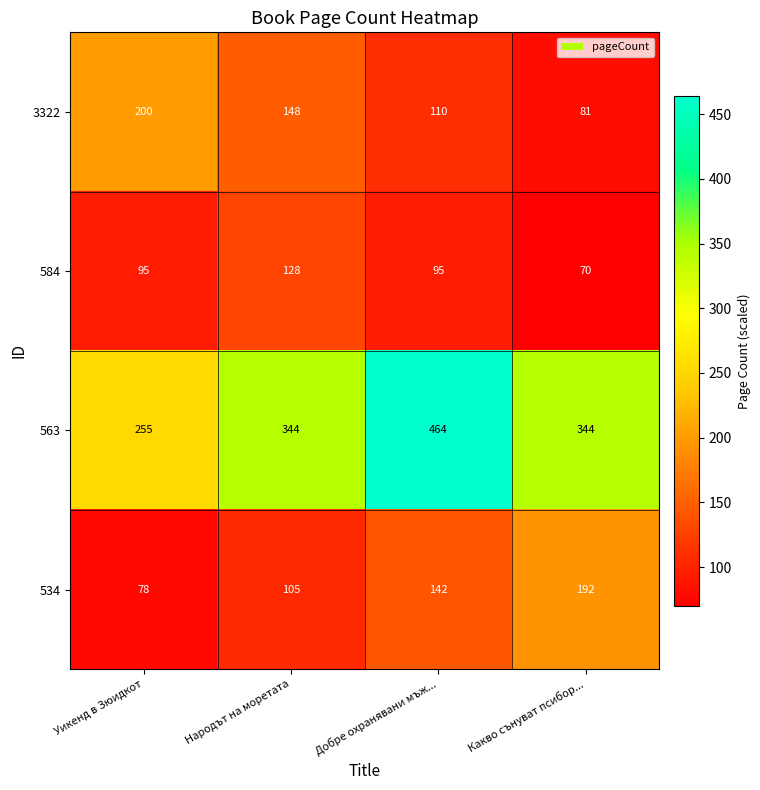

At which category is the sum across all series the highest?

Добре охранявани мъж...